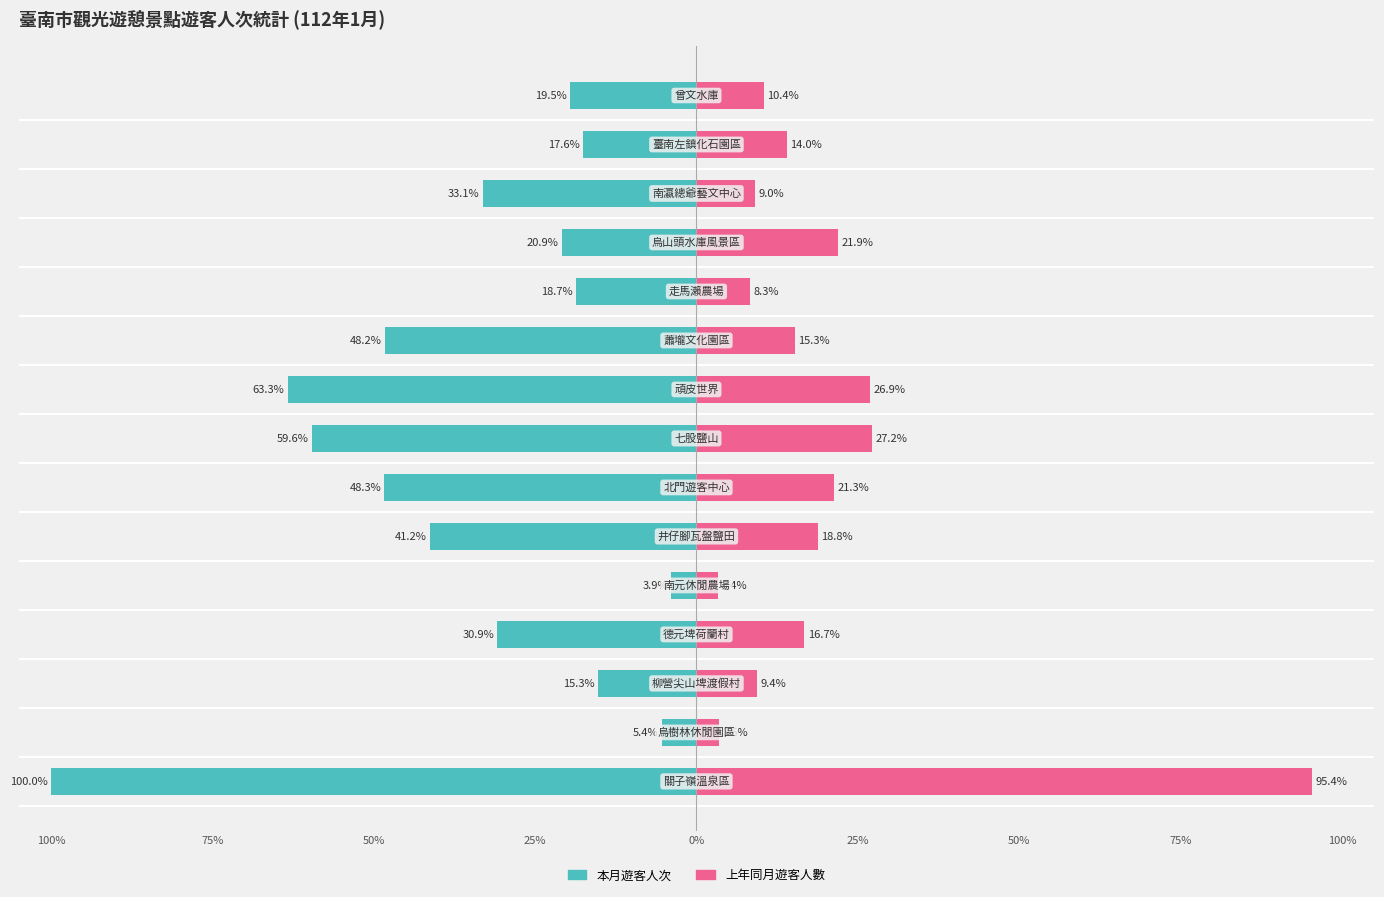

Reading left to right, transcribe all the data shown in this chart.

本月遊客人次: -100.0	-5.4	-15.3	-30.9	-3.9	-41.2	-48.3	-59.6	-63.3	-48.2	-18.7	-20.9	-33.1	-17.6	-19.5
上年同月遊客人數: 95.4	3.6	9.4	16.7	3.4	18.8	21.3	27.2	26.9	15.3	8.3	21.9	9.0	14.0	10.4